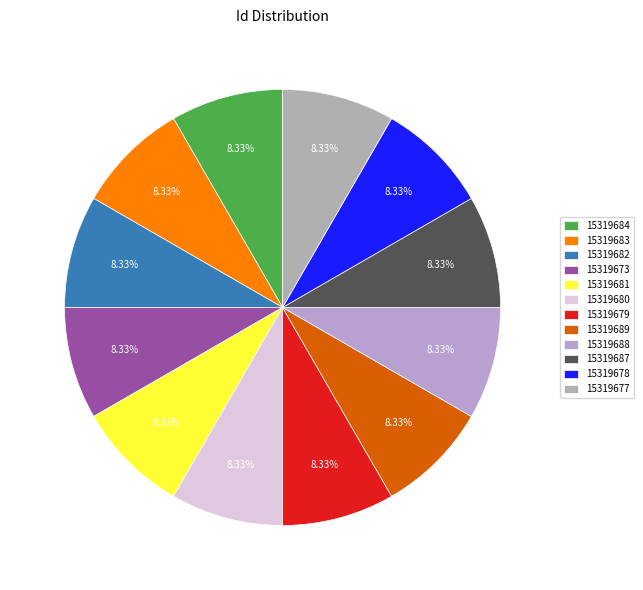

To the nearest percent, what portion does 15319687 represent?

8%